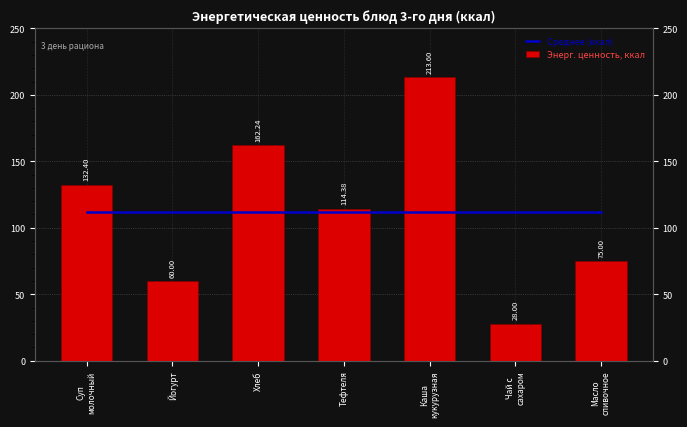

How many data points does each series have?

7